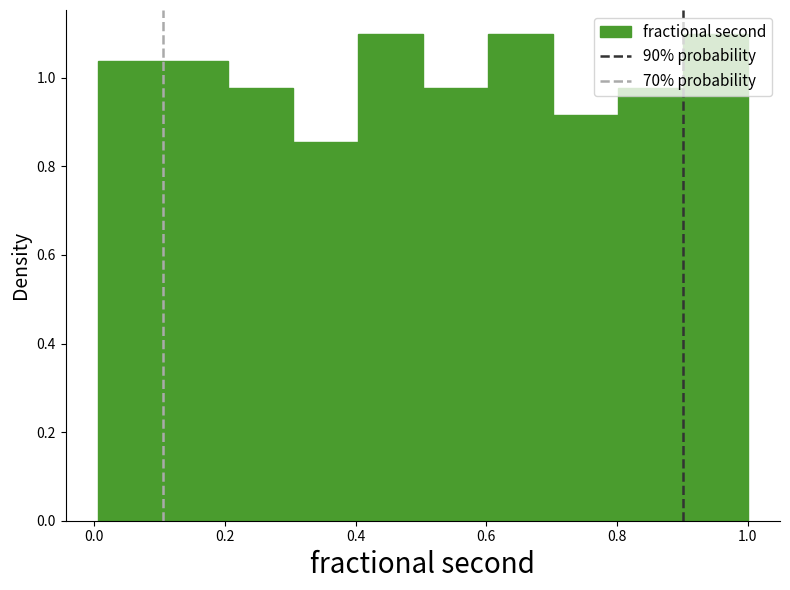

What is the height of the bar covering 0.2 to 0.3 on the x-axis? Neither the bar edges nor the heights are printed on the chart, so give them approximately, as read against the axes.

0.98